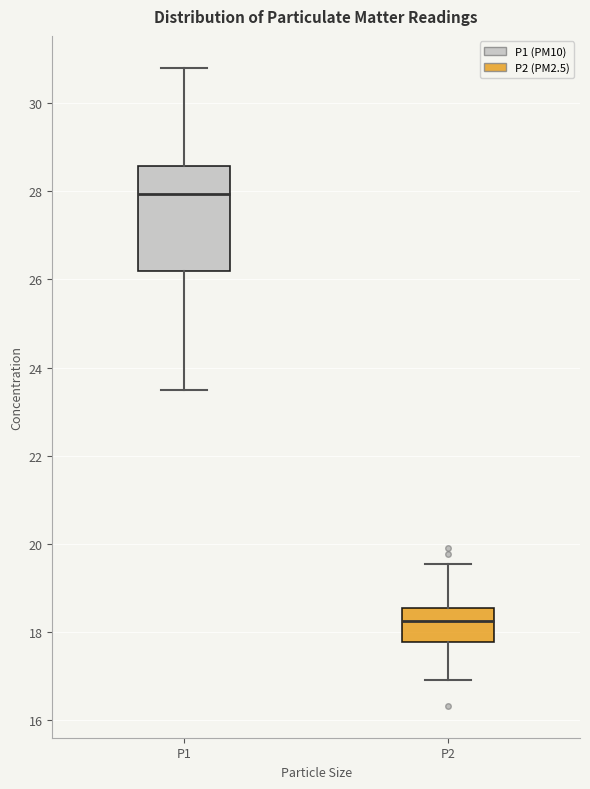

Which box's median line is the lowest?

P2